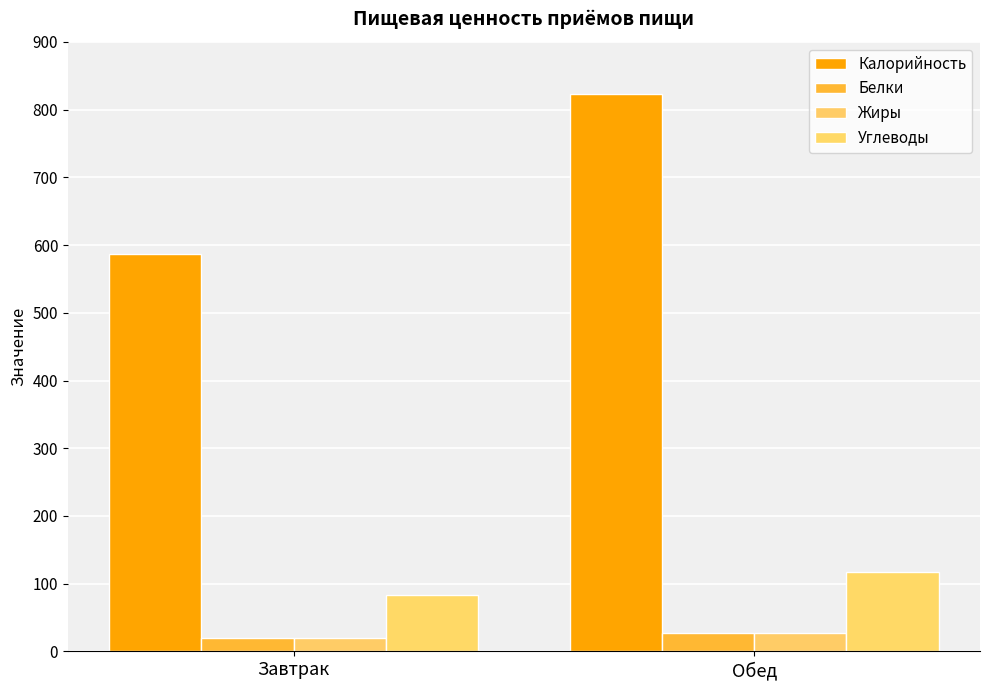

How many bars are there in total?

8